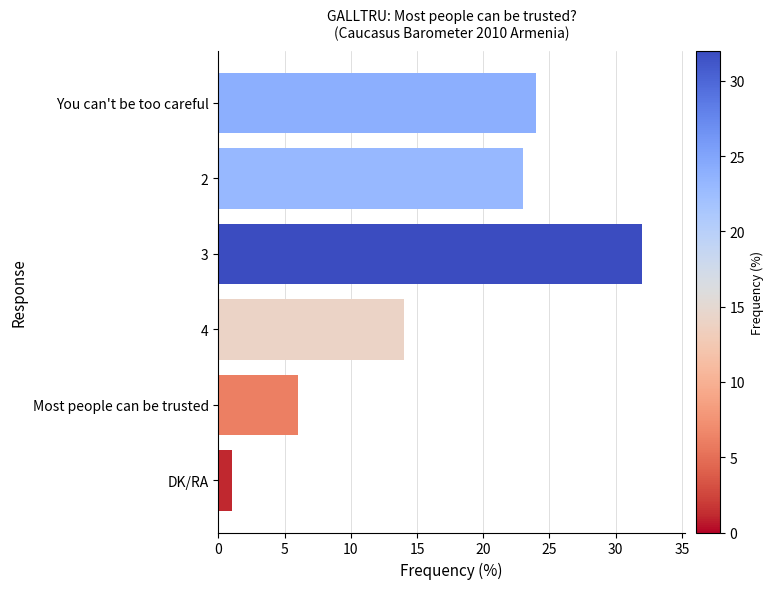

True or false: the data shows 12 at You can't be too careful.

False